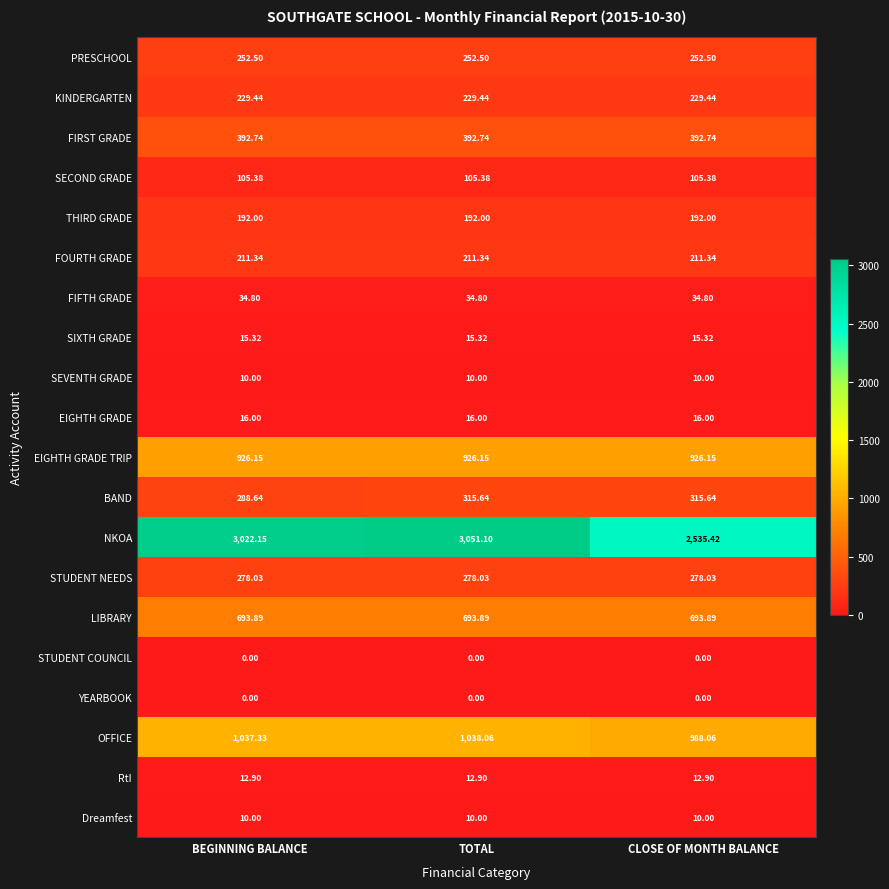

Between BEGINNING BALANCE and CLOSE OF MONTH BALANCE, which series saw the biggest shift?

NKOA